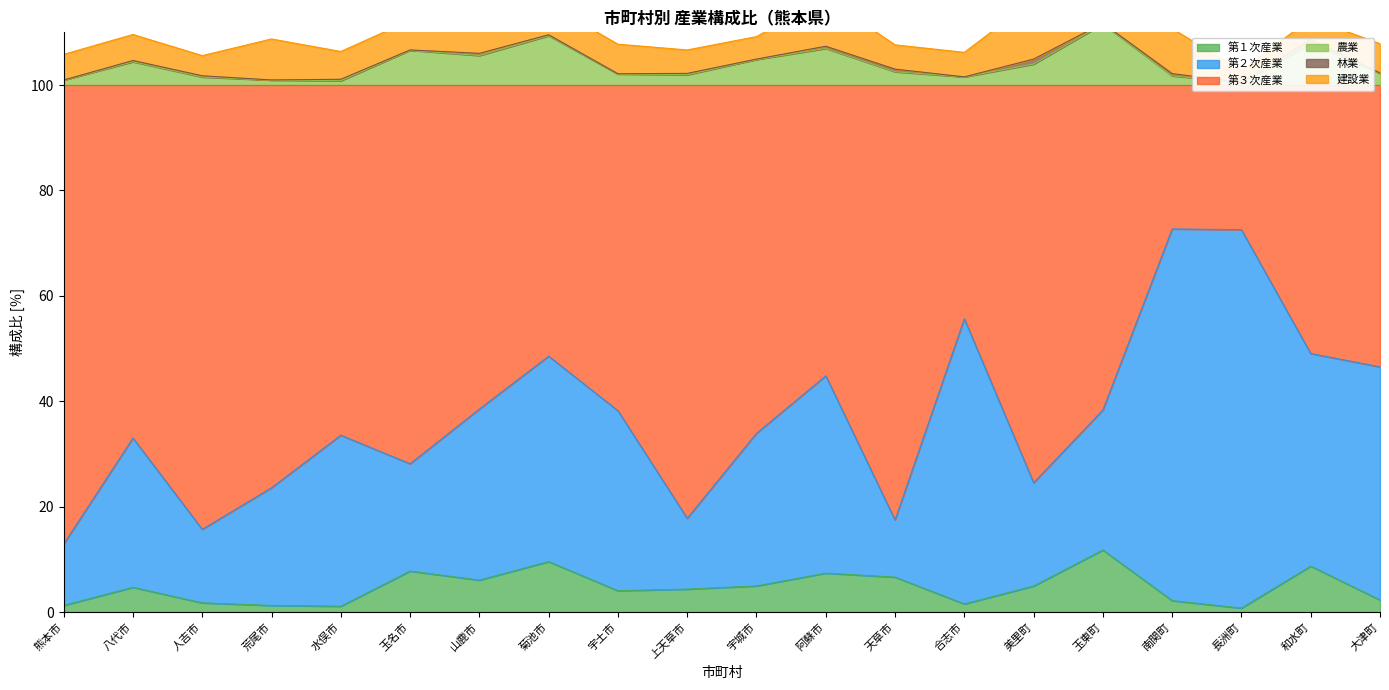

The value of 第１次産業 at 玉名市 is 7.8. True or false?

True